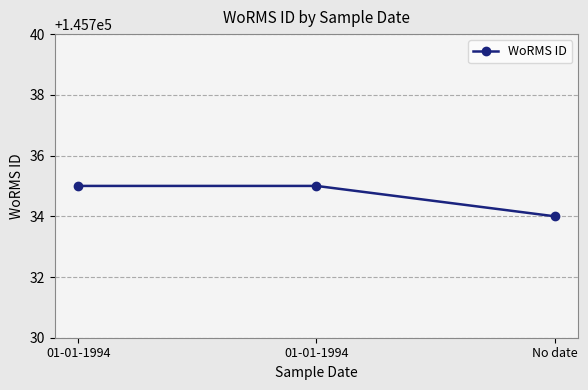

List the labels in order of value, largest first.

01-01-1994, 01-01-1994, No date